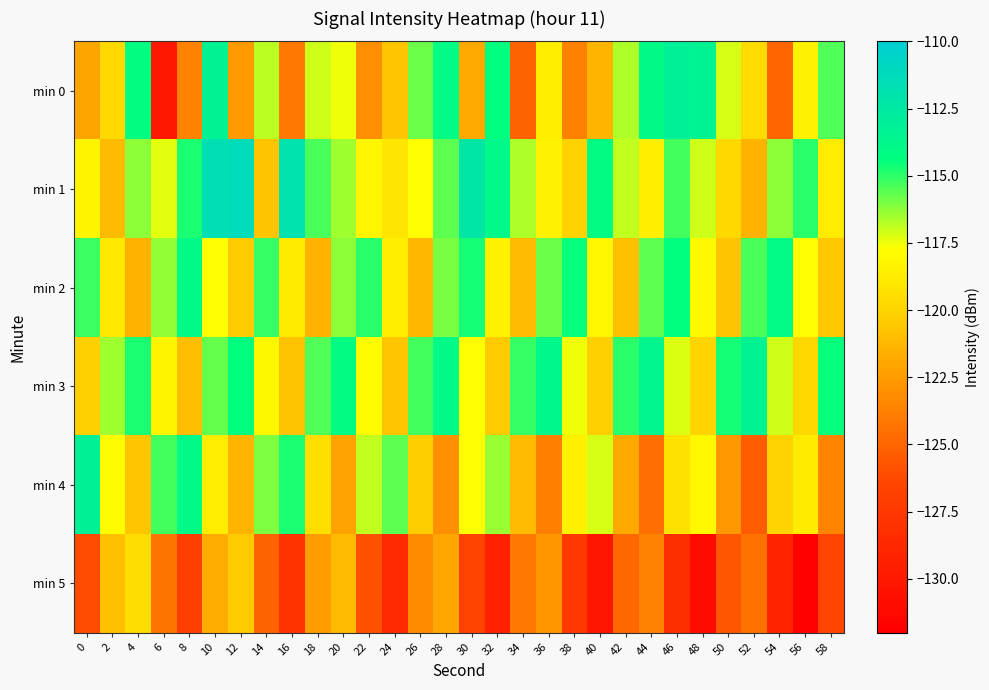

Which series has the largest total across all categories?

min 1